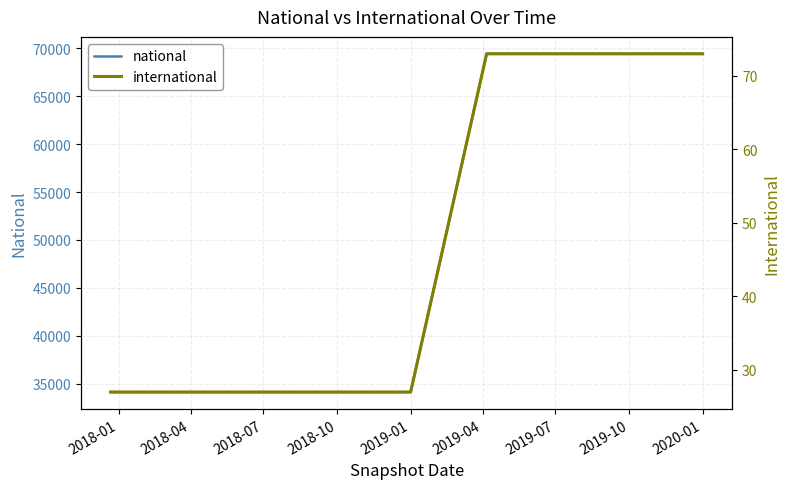

Which series has the widest spread of values?

national